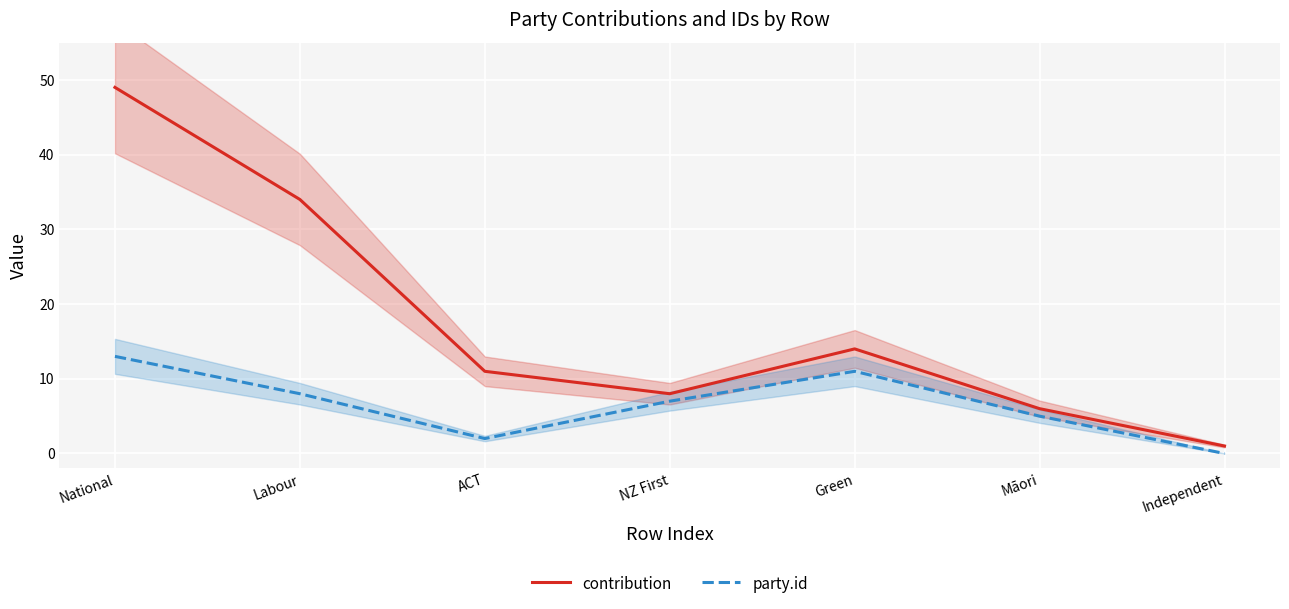

True or false: party.id and contribution intersect in this chart.

False